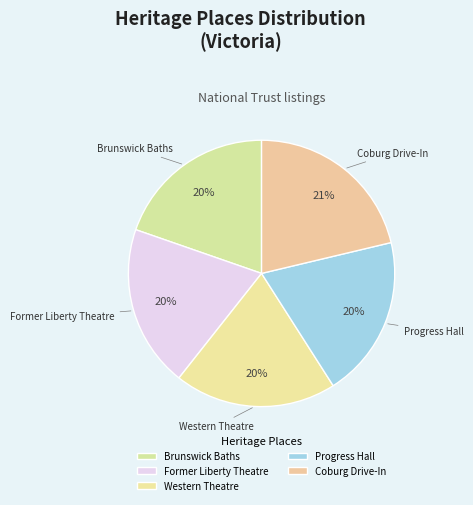

To the nearest percent, what percentage of the pie is Coburg Drive-In?

21%